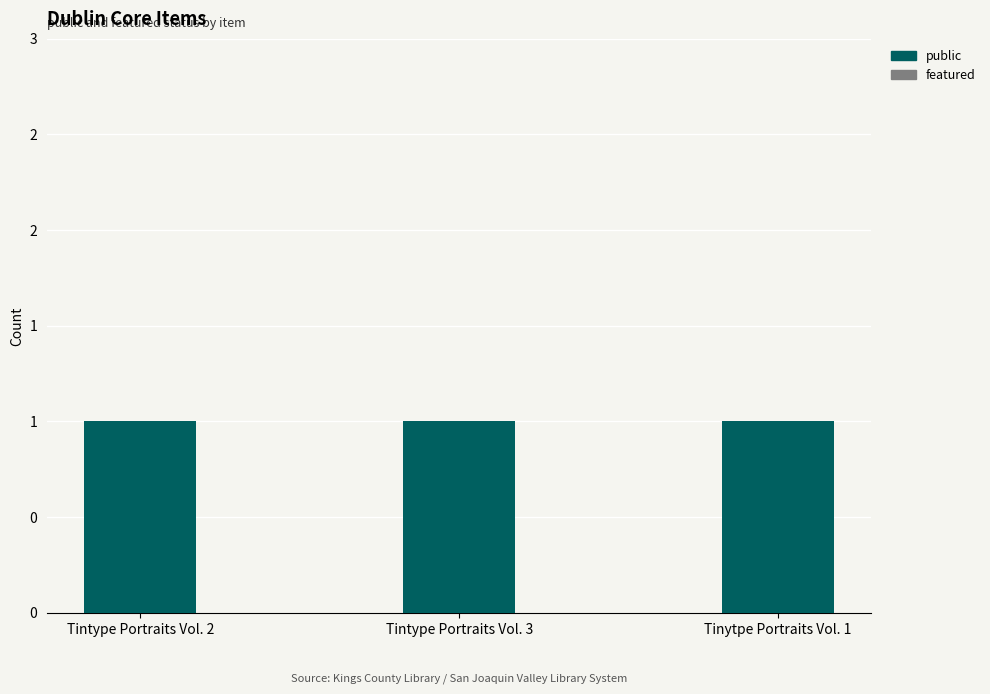

Are the bars grouped side by side (vs. stacked)?

Yes